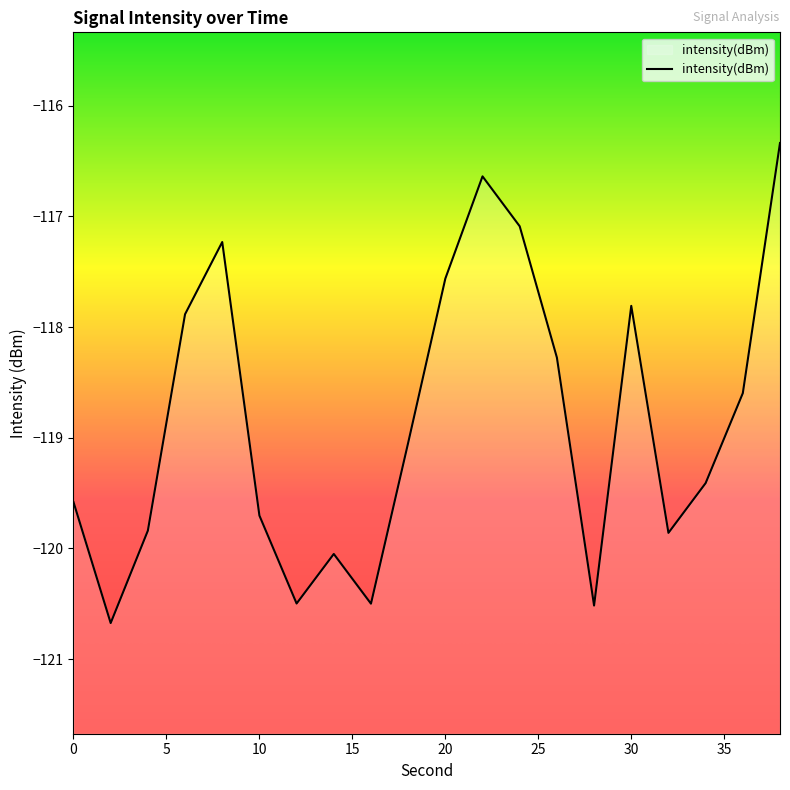

Where does the data first go above -119?

6